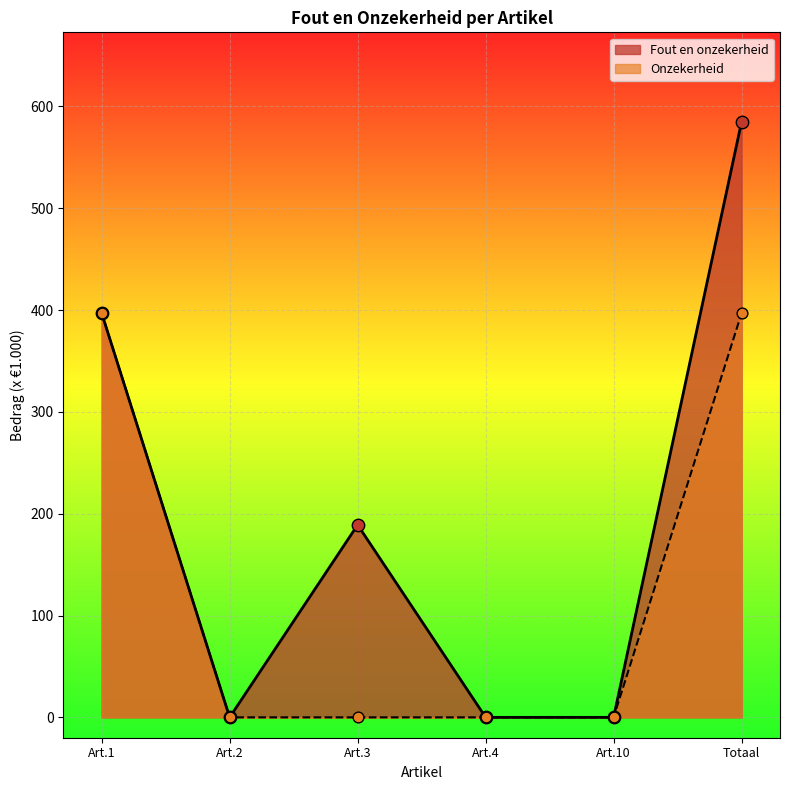

Which series has the largest total across all categories?

Fout en onzekerheid